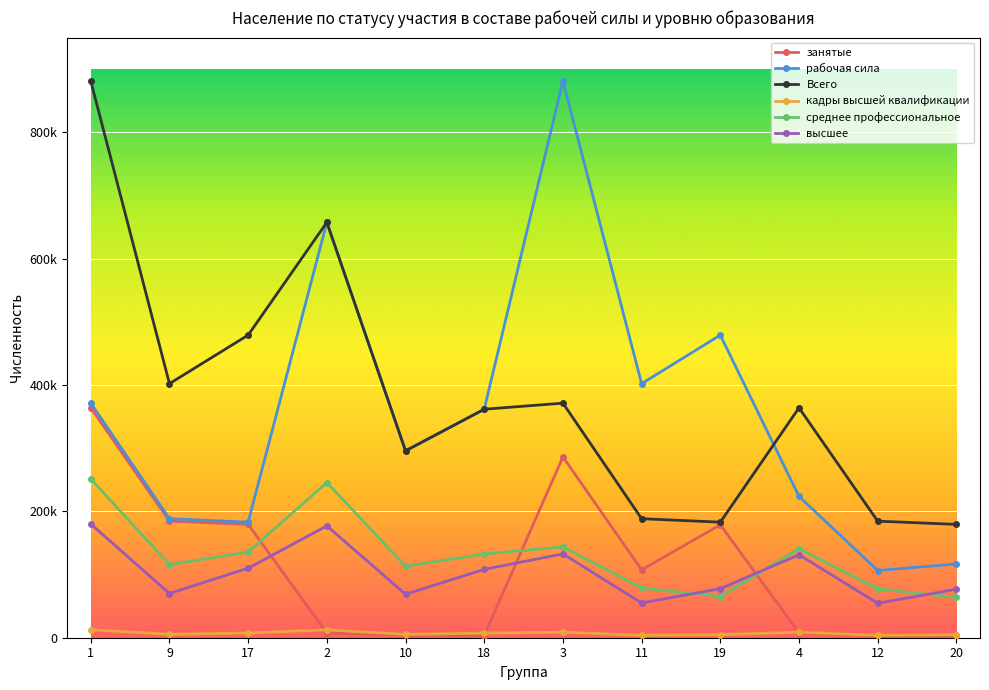

What is the sum of all рабочая сила values?

4267164